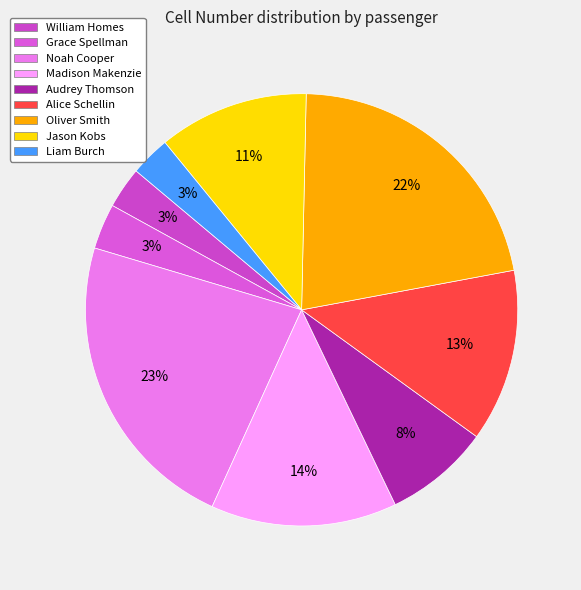

What is the ratio of the value at Liam Burch to the value at Grace Spellman?

0.9